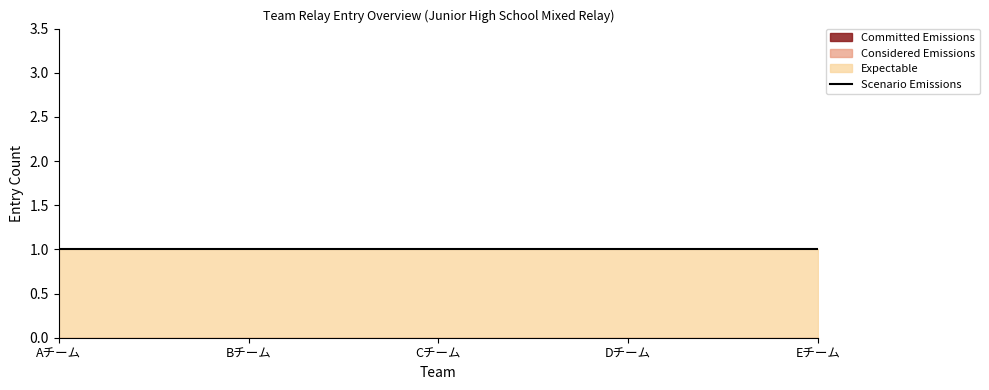

What are all the series names shown in the legend?

Committed Emissions, Considered Emissions, Expectable, Scenario Emissions